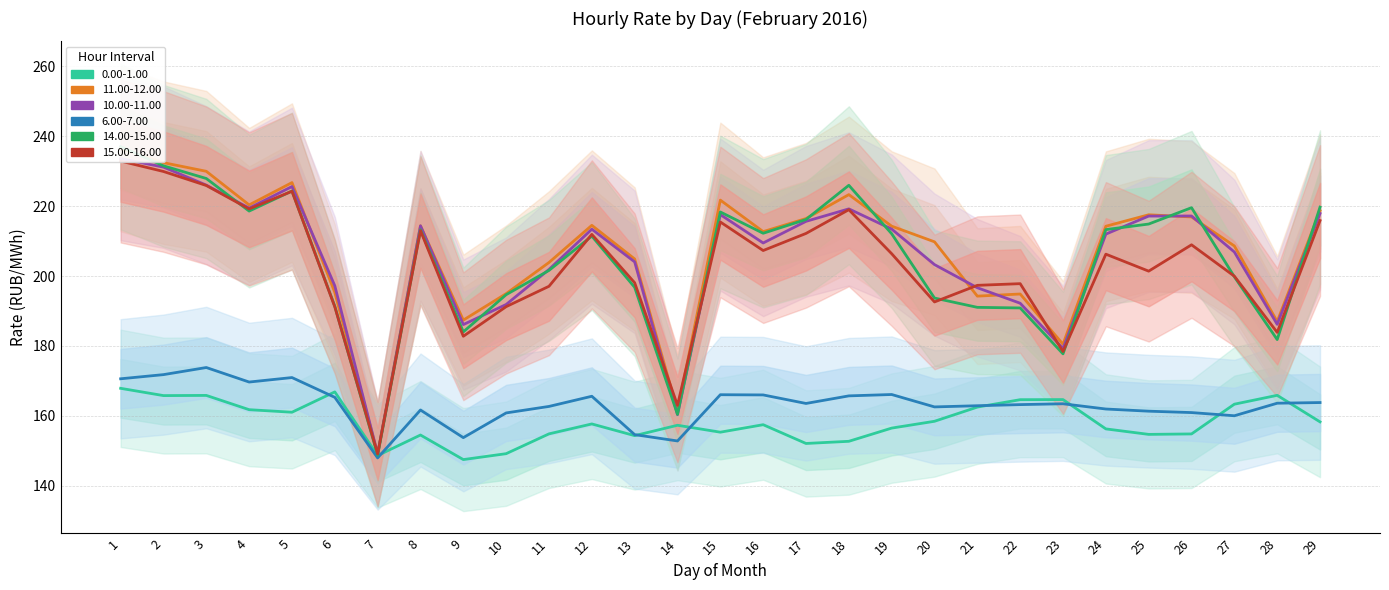

Is the value of 0.00-1.00 at 18 greater than the value of 6.00-7.00 at 14?

No